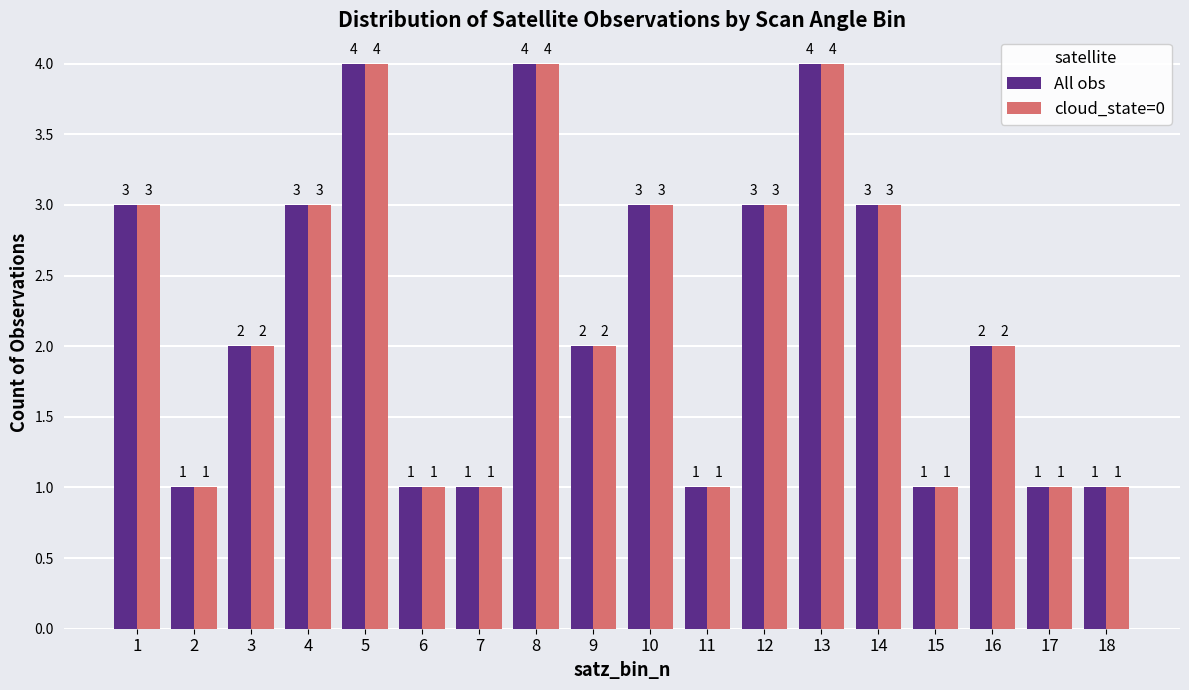

Reading left to right, extract all data points from this chart.

All obs: 3	1	2	3	4	1	1	4	2	3	1	3	4	3	1	2	1	1
cloud_state=0: 3	1	2	3	4	1	1	4	2	3	1	3	4	3	1	2	1	1